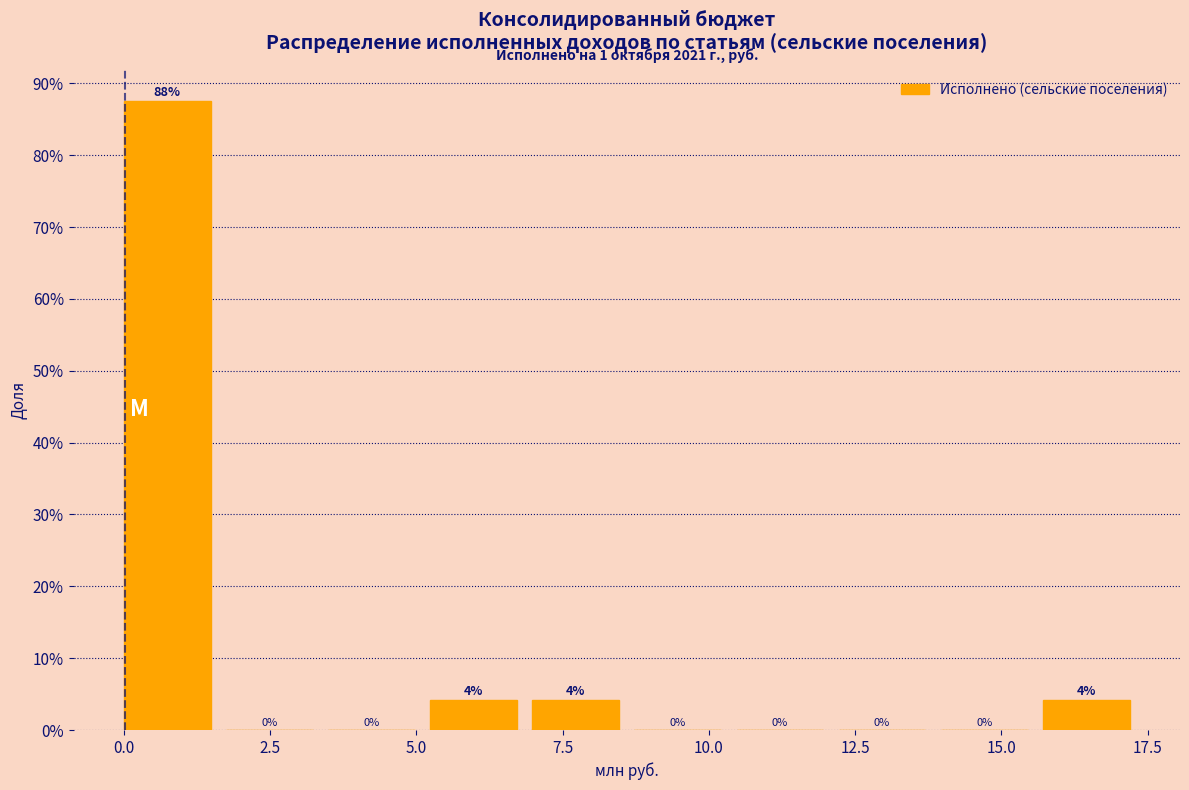

Read against the x-axis, roughly where is the centre of the tallest bar?

0.5